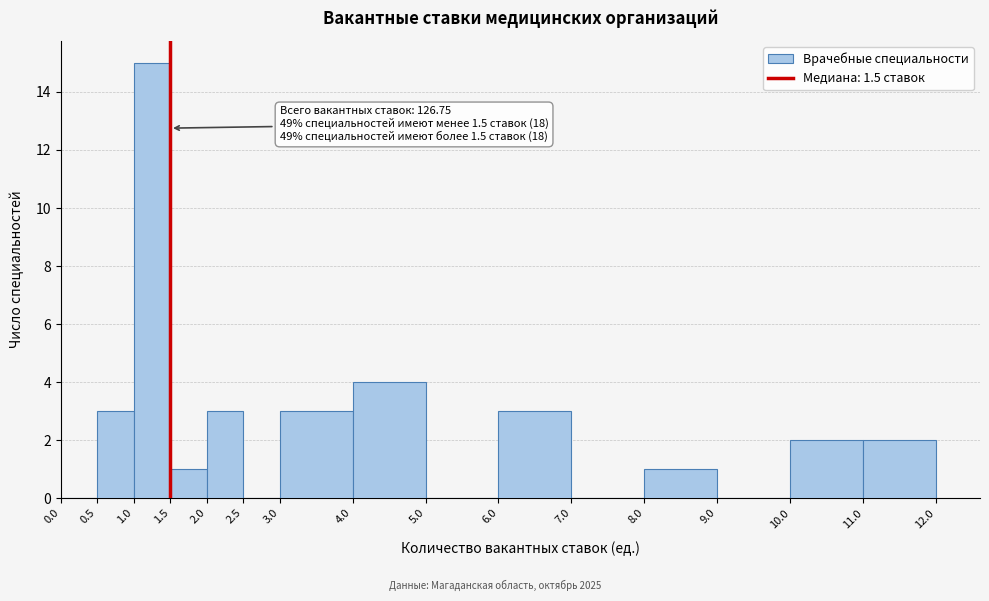

Which range on the x-axis has the tallest bar?

1.0 to 1.5